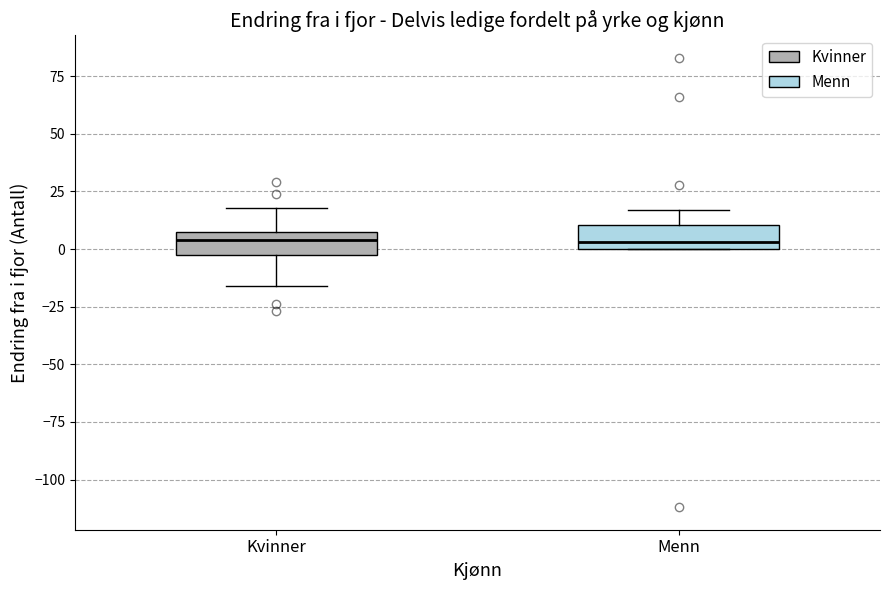

Where does the lower whisker of the box for Kvinner end on the y-axis? The values are not printed on the chart, so give them approximately, as read against the axis.

-15